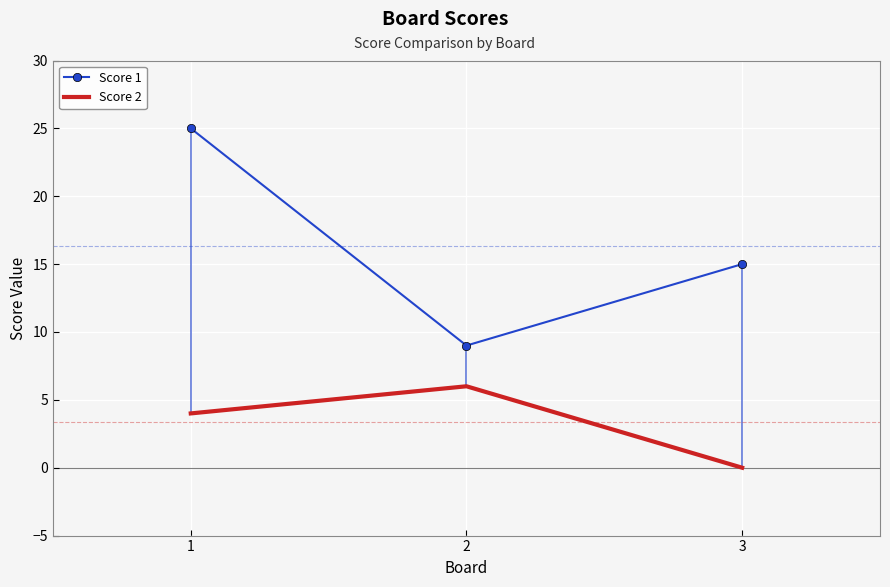

Is the value of Score 1 at 3 greater than the value of Score 2 at 2?

Yes